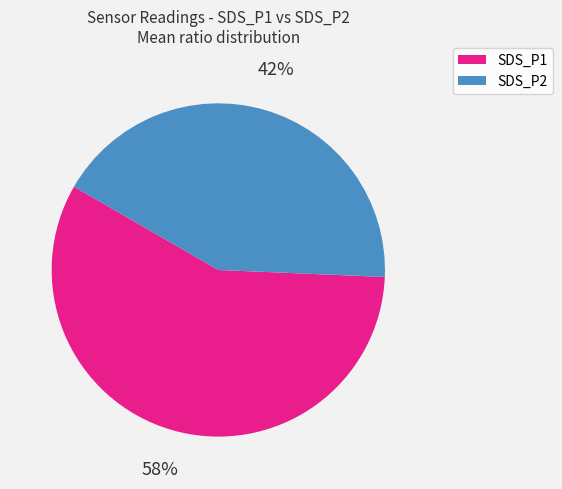

To the nearest percent, what is the average slice percentage?

50%